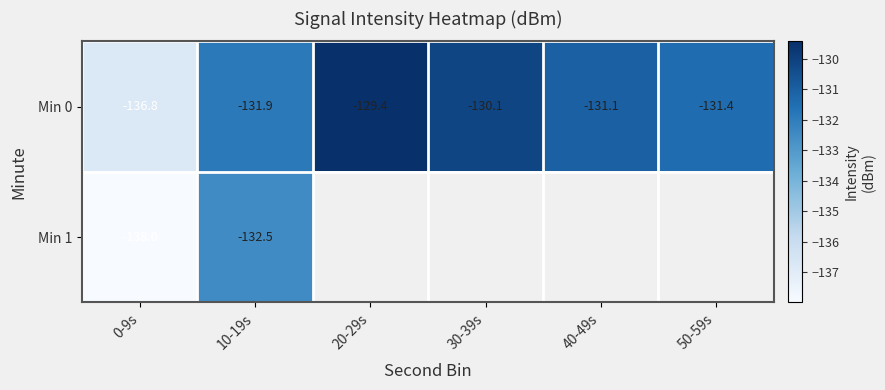

Between 10-19s and 50-59s, which series saw the biggest shift?

Min 0